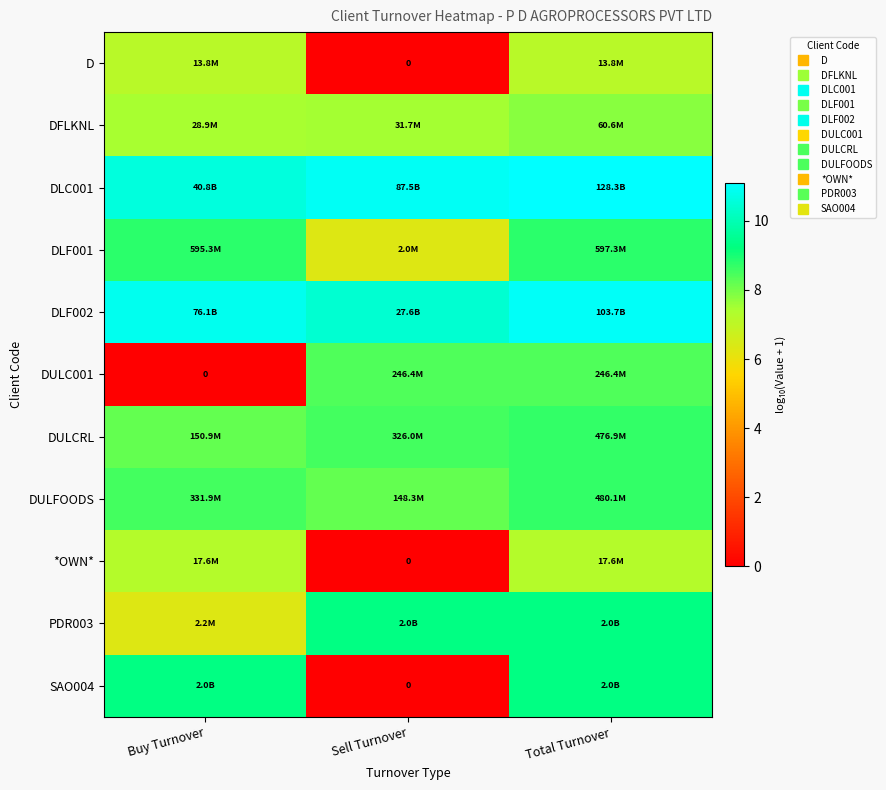

List the series in order of their peak value, highest first.

DLC001, DLF002, SAO004, PDR003, DLF001, DULFOODS, DULCRL, DULC001, DFLKNL, *OWN*, D